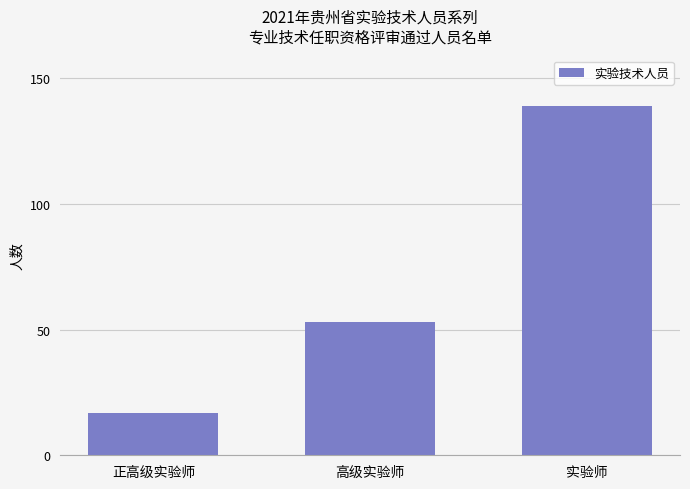

How many values are between 17 and 139?

3